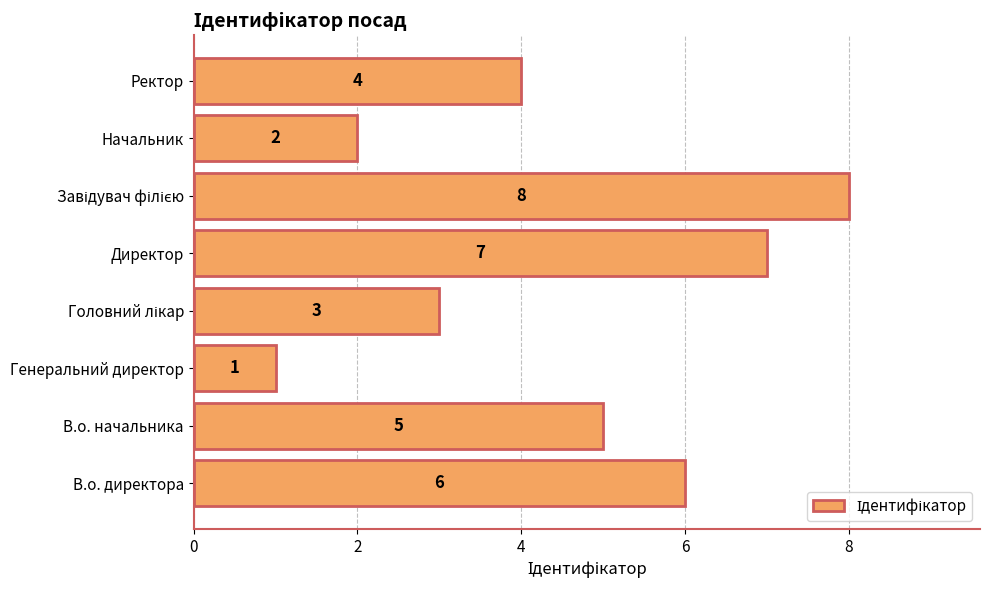

Reading bottom to top, transcribe all the data shown in this chart.

6	5	1	3	7	8	2	4